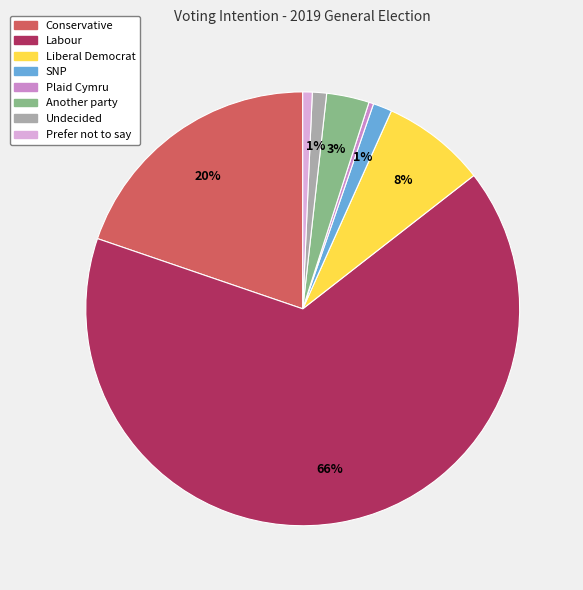

Which slice is the largest?

Labour